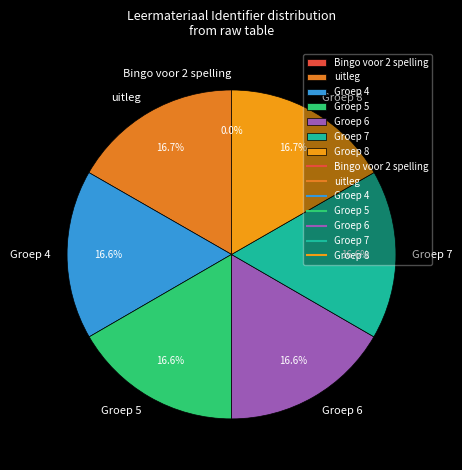

What percentage is NOT represented by Groep 8?

83.3%